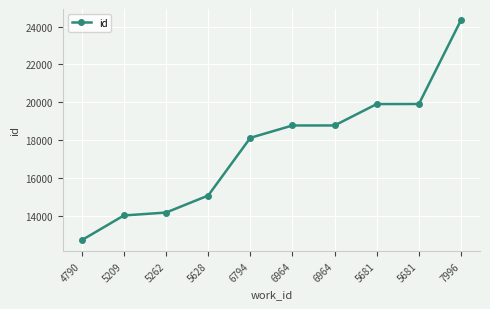

Where is the data nearest to the value 18531?

6964